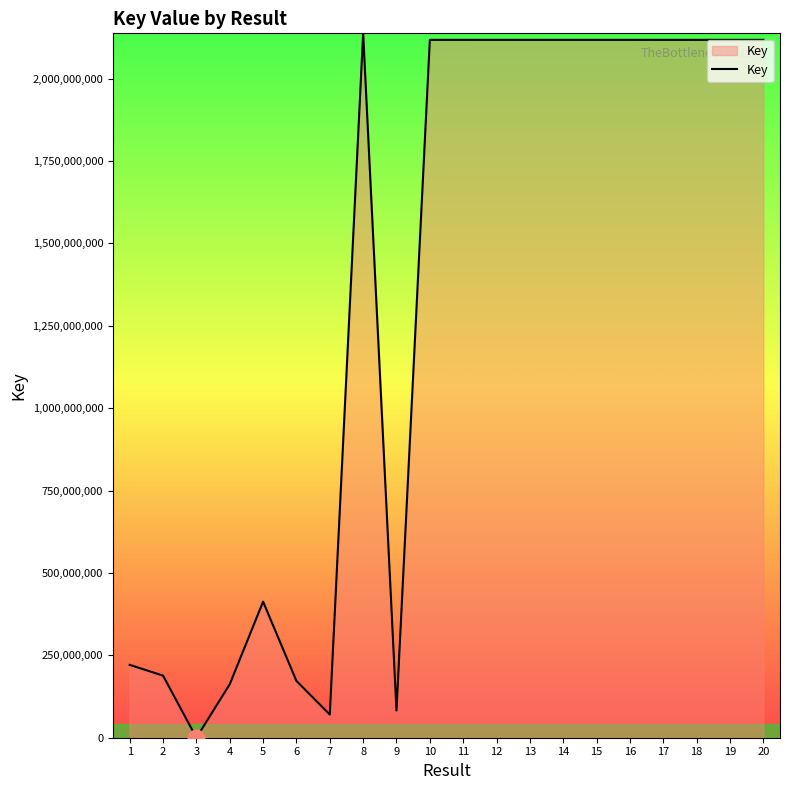

Is it true that the value at 5 is 684467651?

False